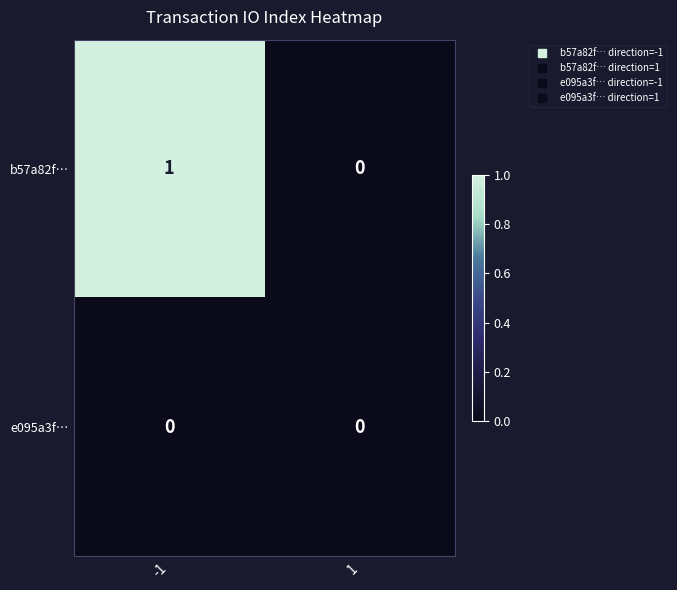

Which series has the widest spread of values?

b57a82f…